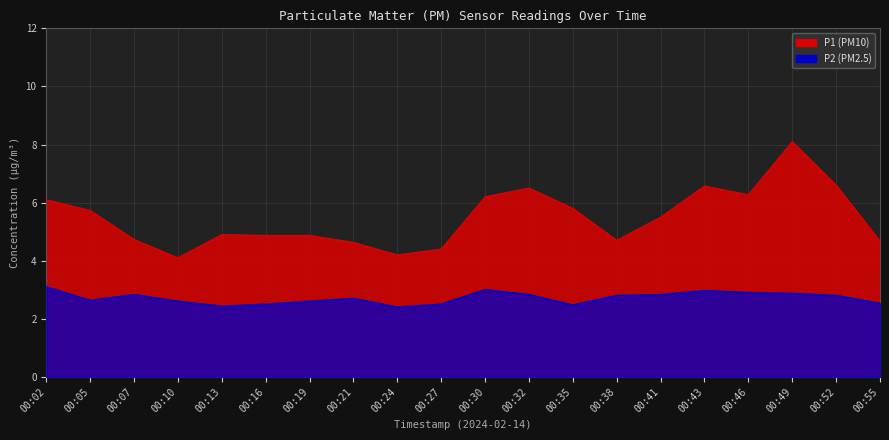

Rank the series by their maximum value, from highest to lowest.

P1, P2